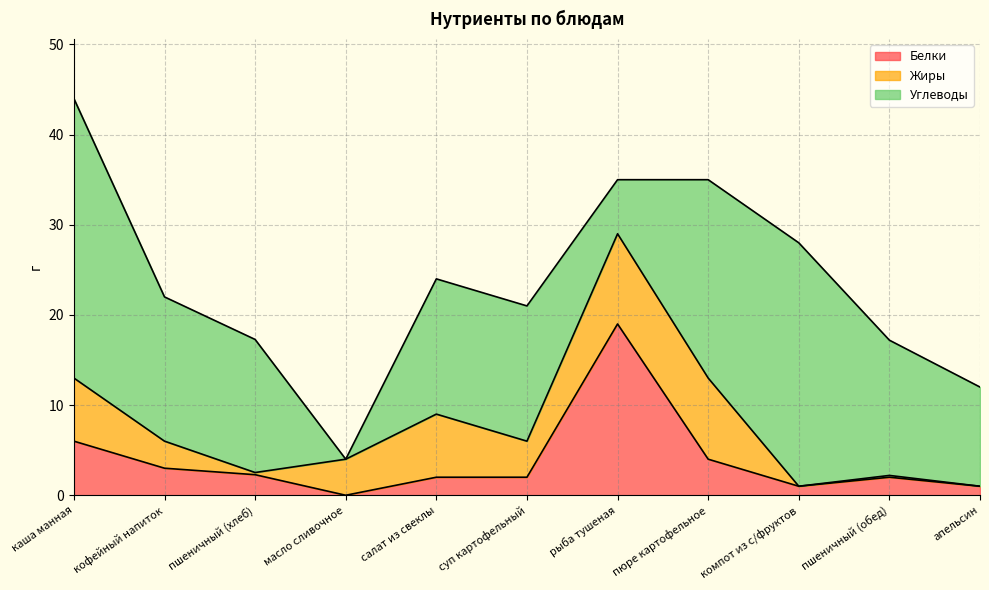

How many lines are shown in the chart?

3